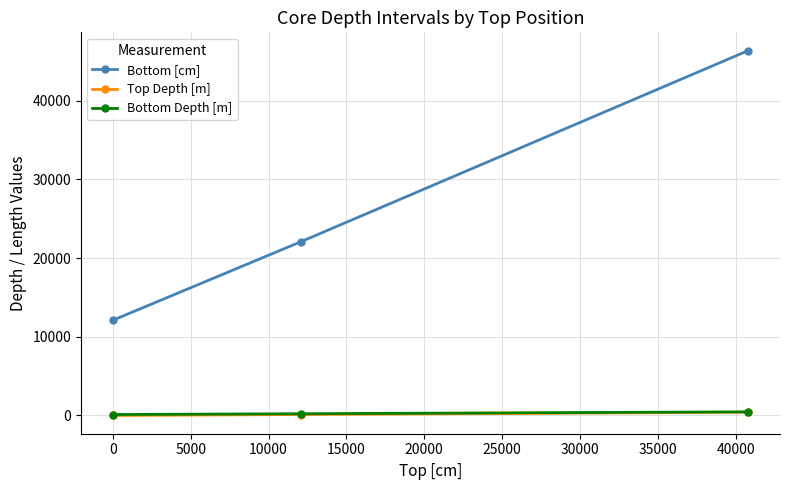

What is the maximum value shown in the chart?

46380.0